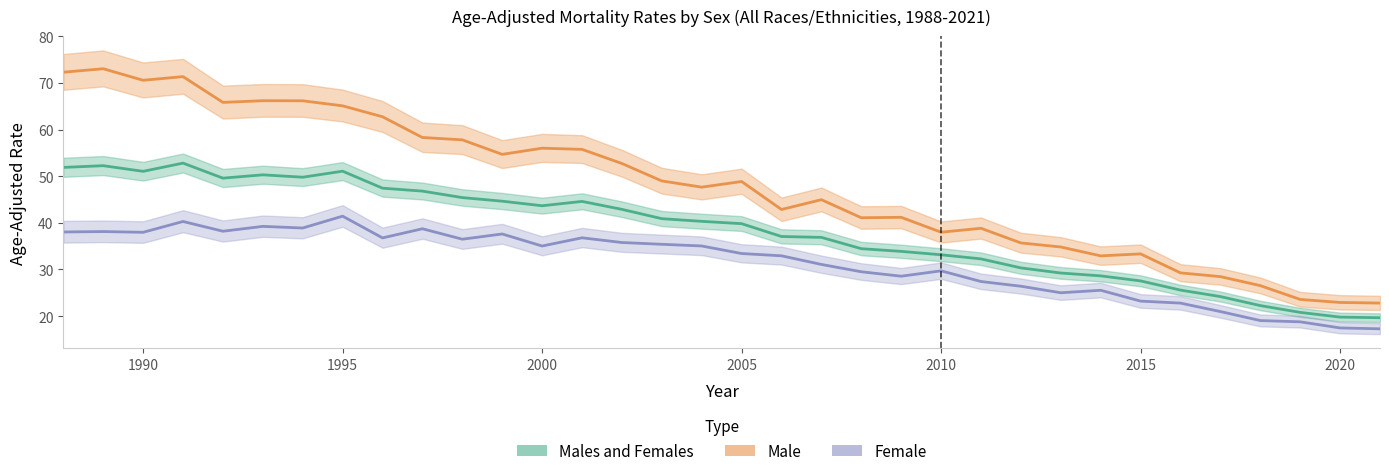

True or false: Male and Female cross at least once.

False